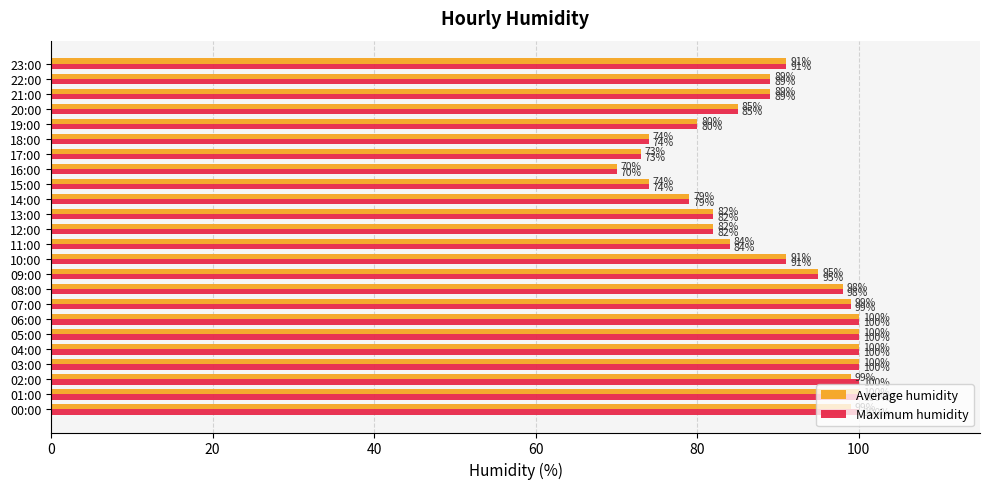

The value of Maximum humidity at 12:00 is 82. True or false?

True